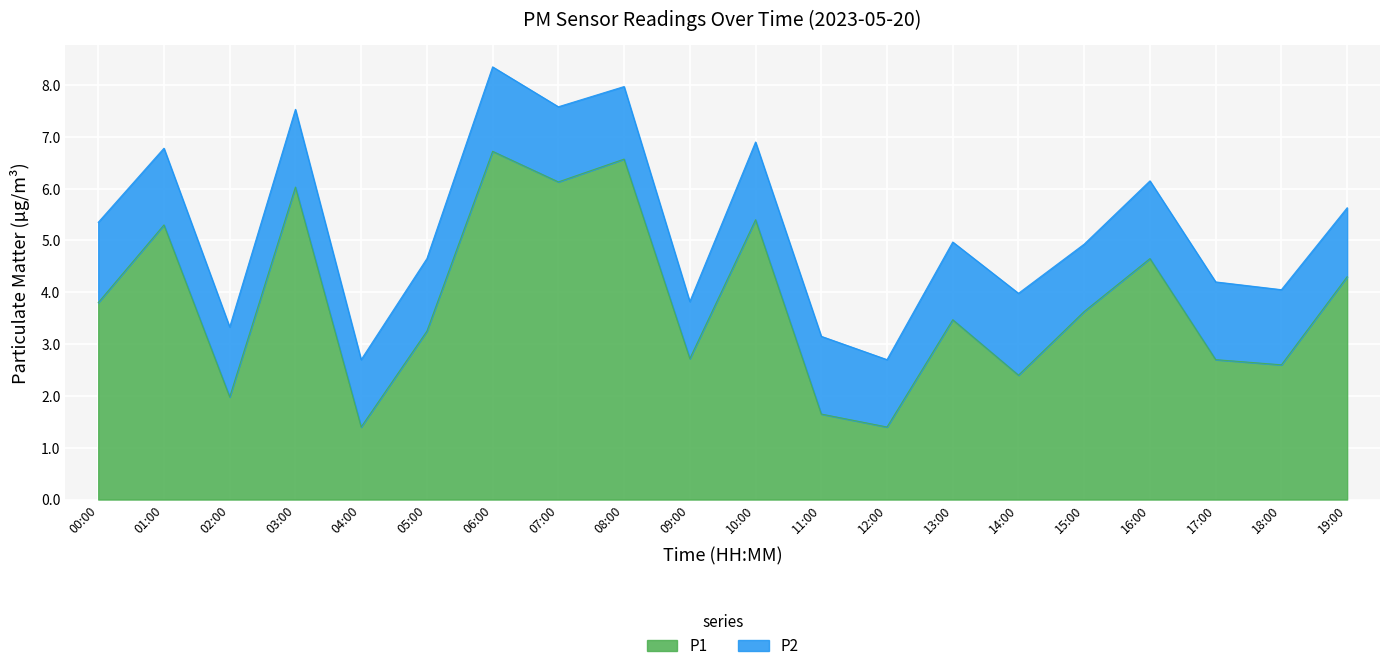

What is the value of the 13th point from the left?

1.4